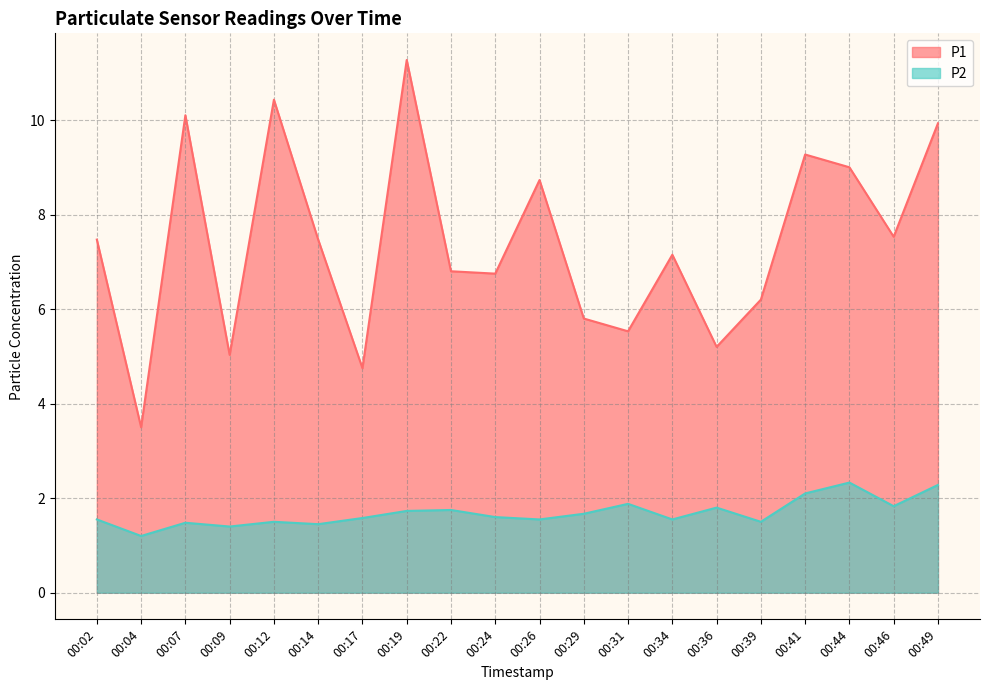

Where is the first local maximum for P2?

00:07